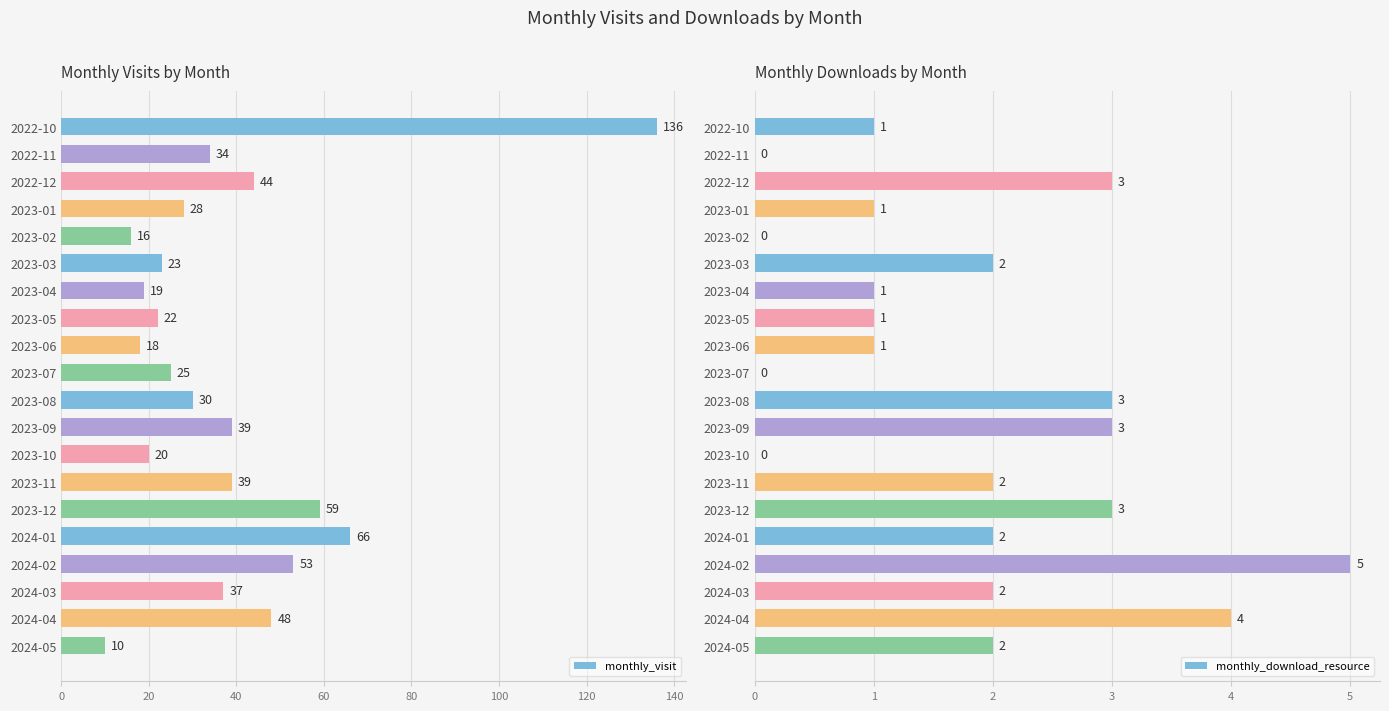

The monthly_visit series shows 39 at 2023-11. True or false?

True